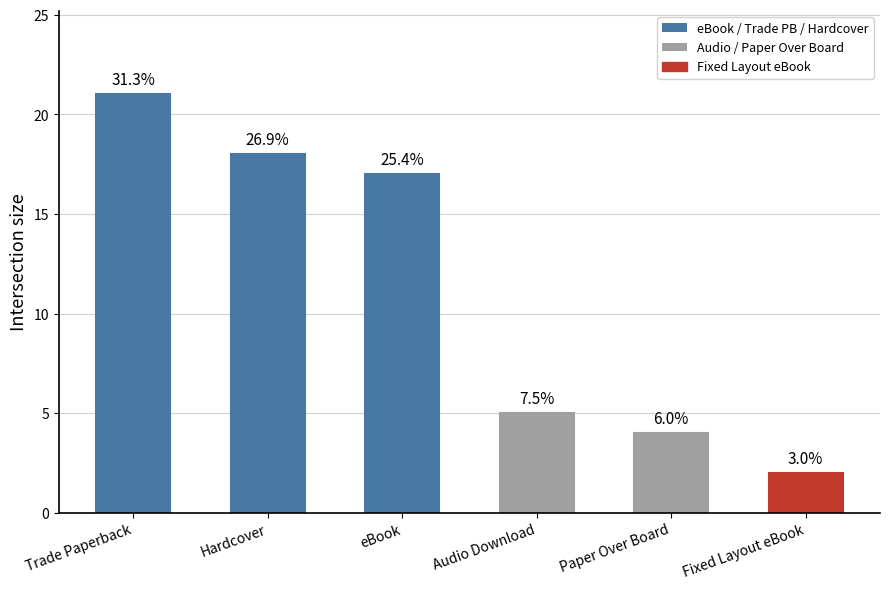

What is the approximate value at Trade Paperback?

21